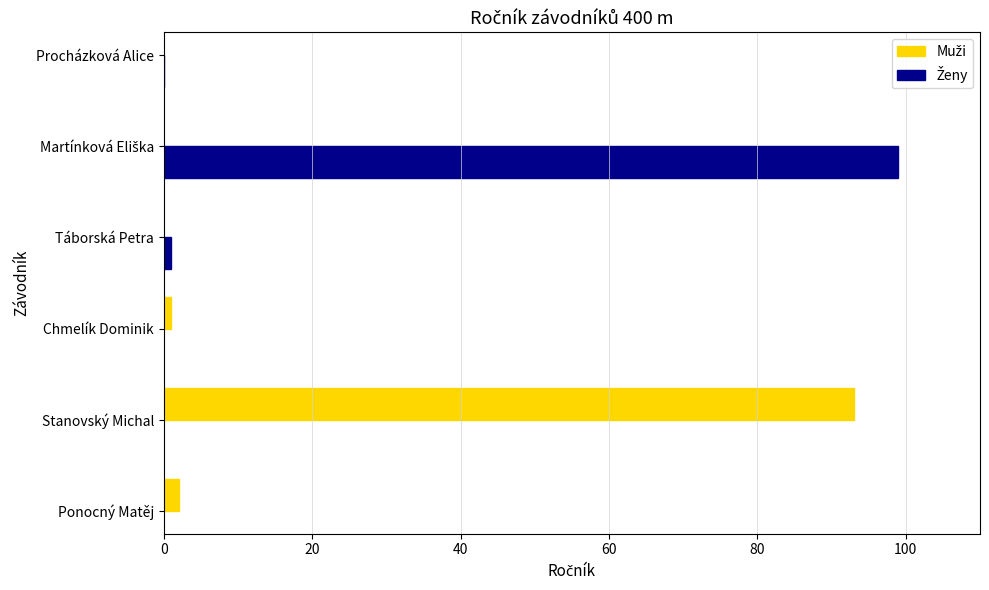

What is the minimum value for Muži?

1.0